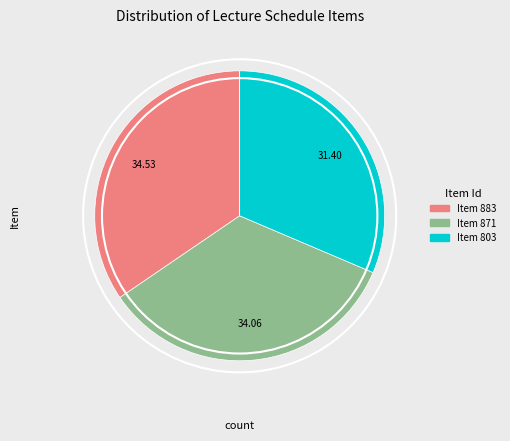

Does any single category account for the majority?

No